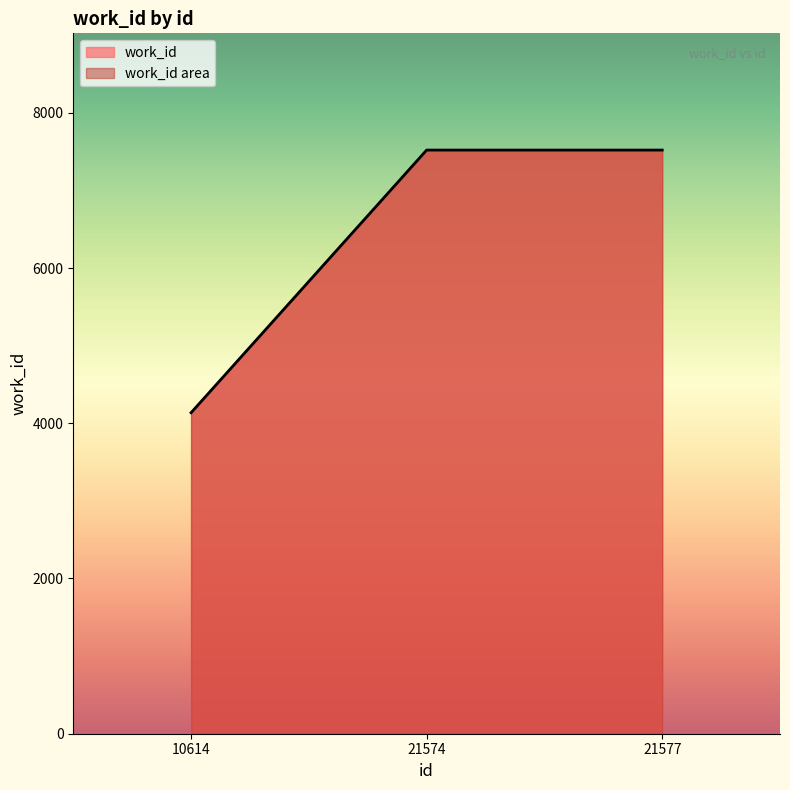

Between 21574 and 10614, which is larger?

21574